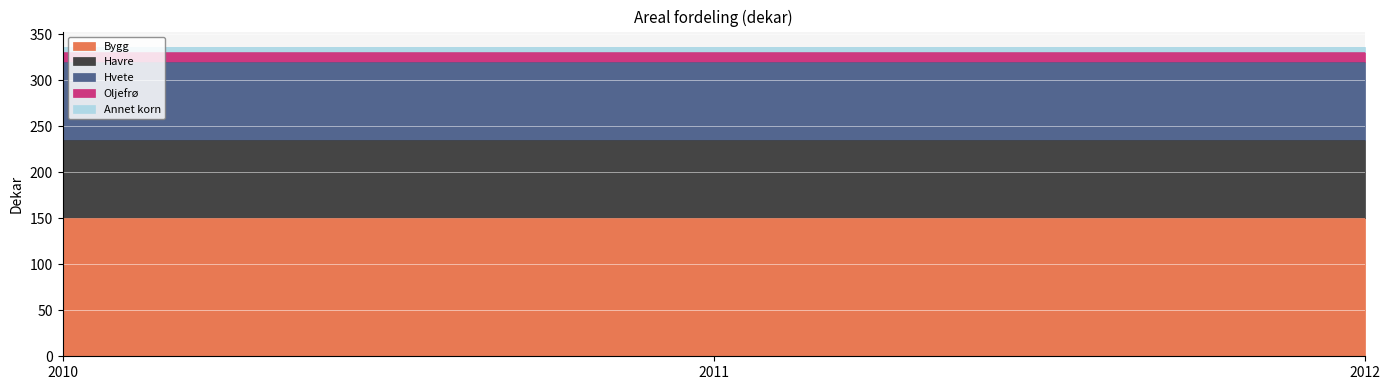

Rank the categories by Annet korn value from highest to lowest.

2010, 2011, 2012